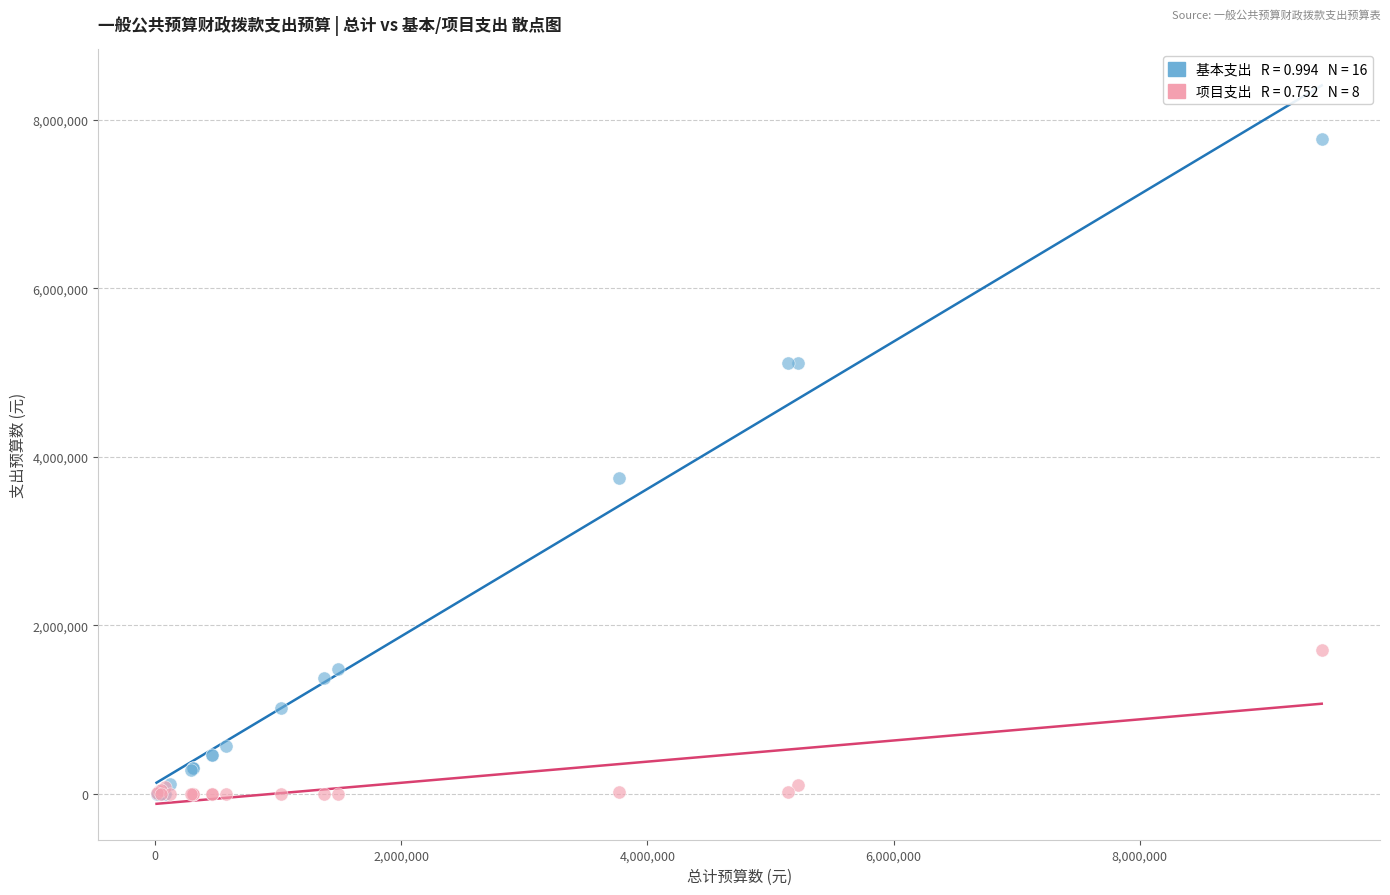

Across all series, what Y value is closest to 3886484?

3745482.6